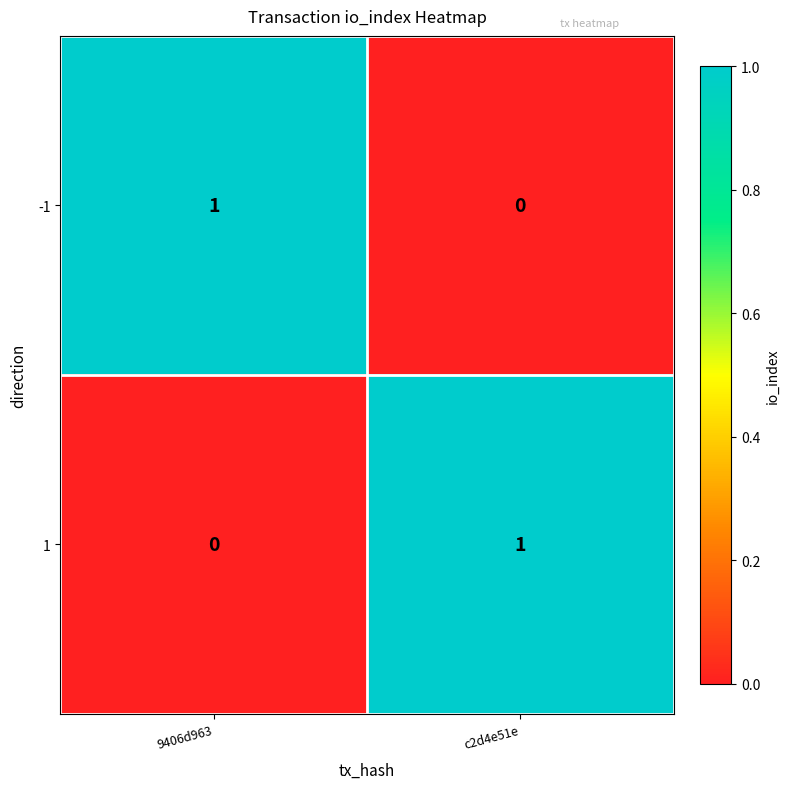

Count the number of data series in this chart.

2